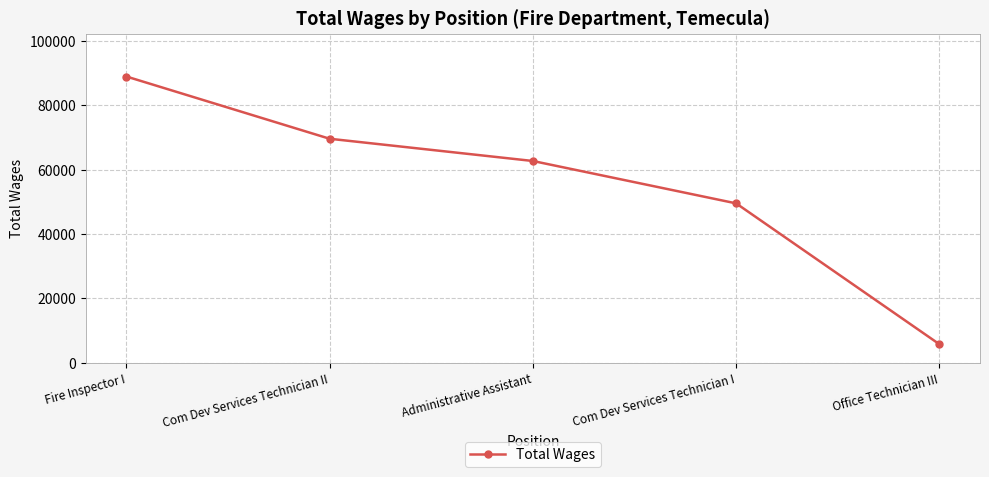

Rank the categories by value from lowest to highest.

Office Technician III, Com Dev Services Technician I, Administrative Assistant, Com Dev Services Technician II, Fire Inspector I